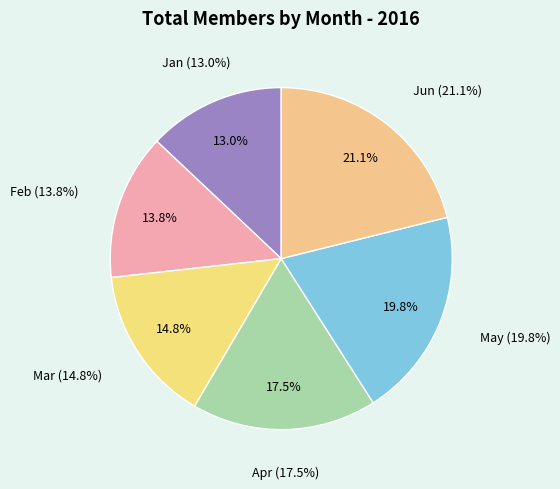

What is the total percentage of Apr and Jun?

38.6%